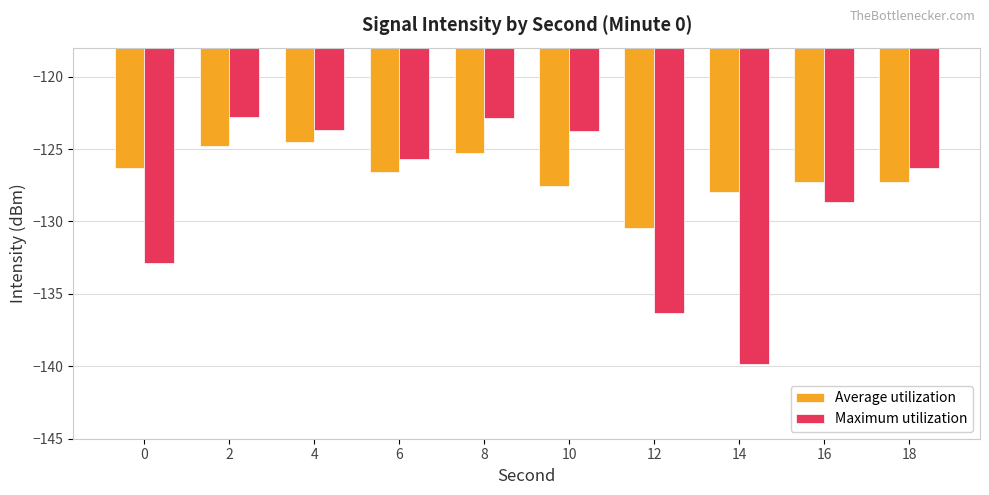

At 4, list the series in order from largest to smallest.

Maximum utilization, Average utilization